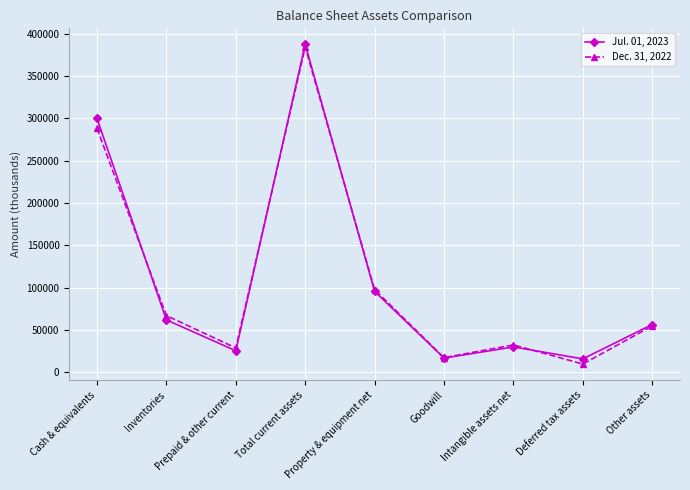

Which label corresponds to the smallest value in the chart?

Deferred tax assets